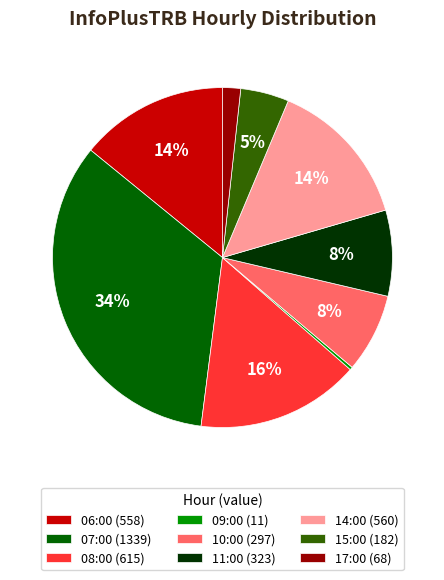

Which category has the smallest portion of the pie?

09:00